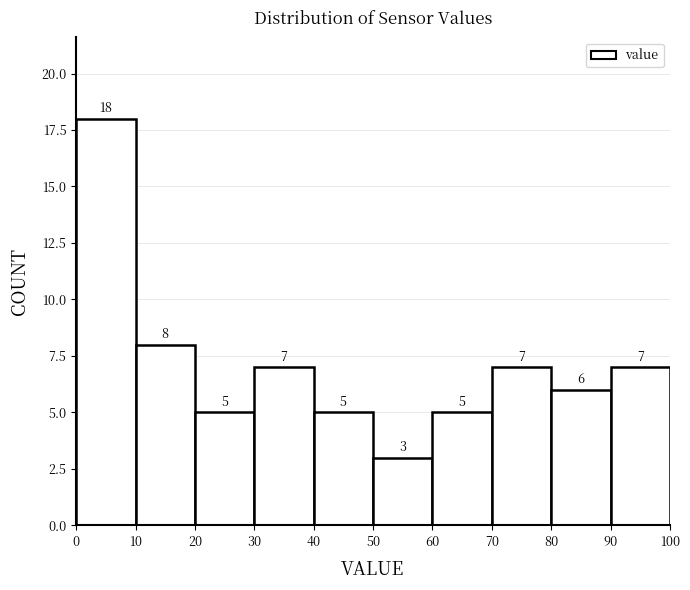

Reading left to right, transcribe this chart: for each bar, give the range it covers on the x-axis and its height.

0 to 10: 18
10 to 20: 8
20 to 30: 5
30 to 40: 7
40 to 50: 5
50 to 60: 3
60 to 70: 5
70 to 80: 7
80 to 90: 6
90 to 100: 7